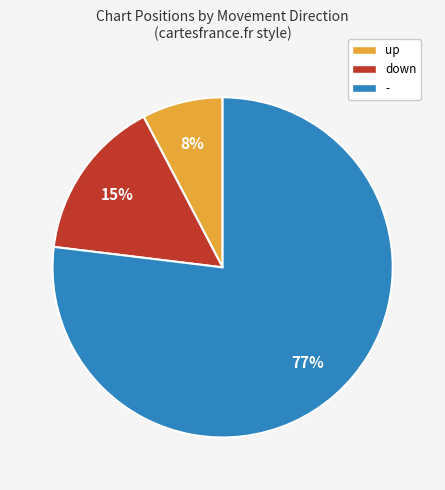

Is there any slice that represents more than half of the pie?

Yes